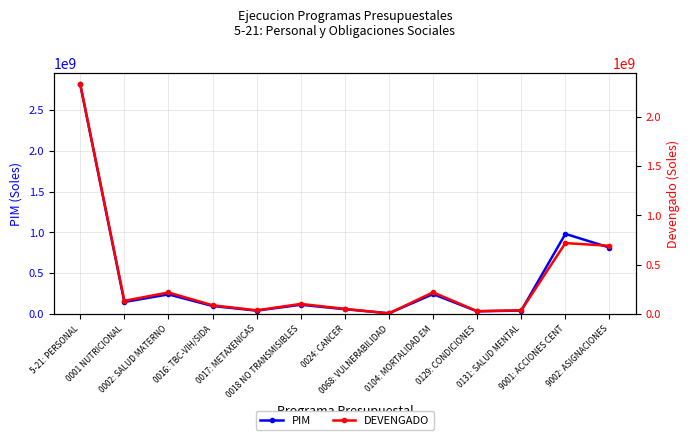

How many lines are shown in the chart?

2